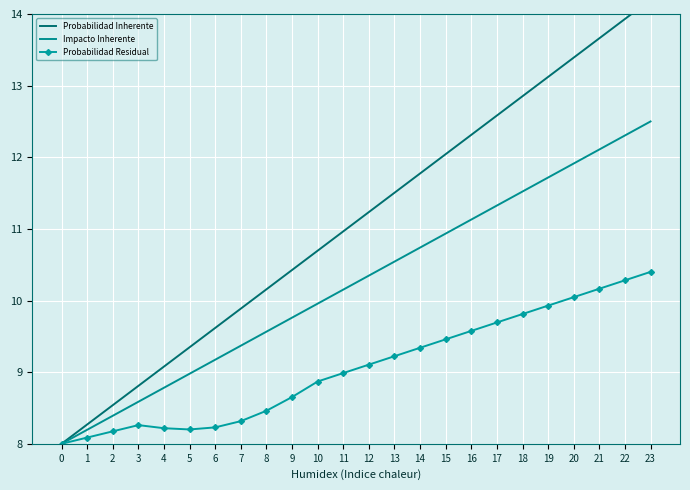

What is the difference between the maximum and minimum values in the Impacto Inherente series?

4.5